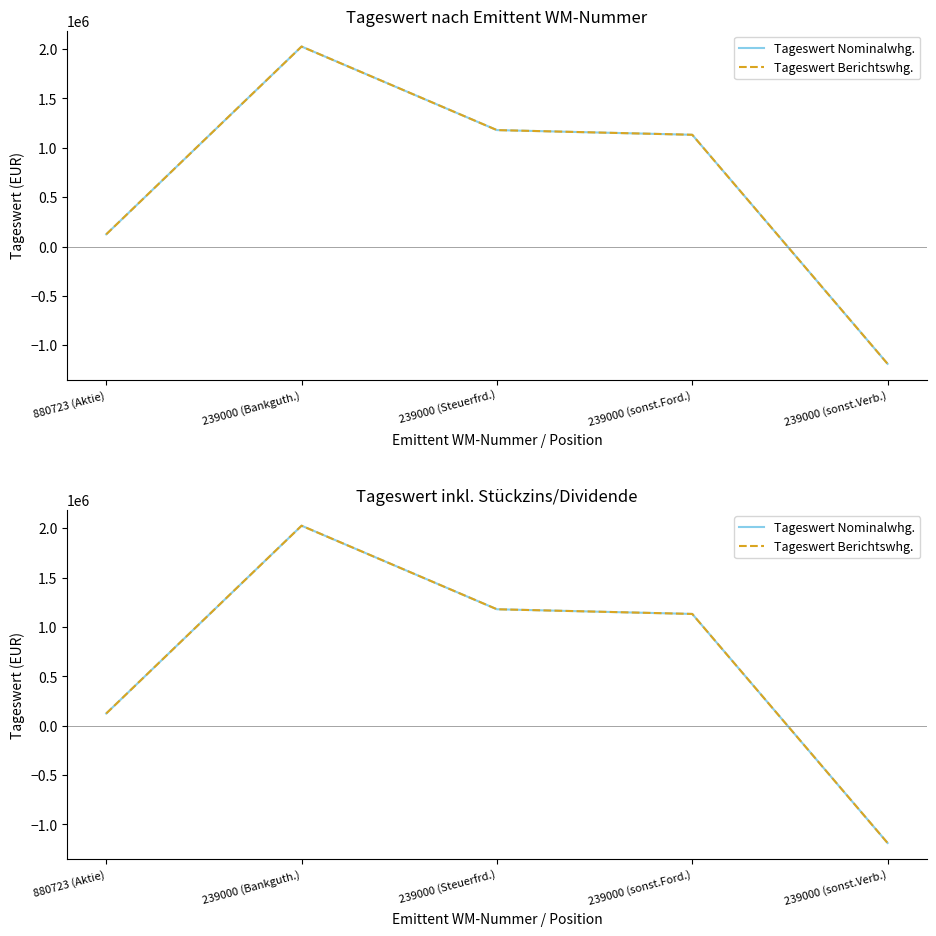

The Tageswert Berichtswhg. series shows -1188783.4 at 239000 (sonst.Verb.). True or false?

True